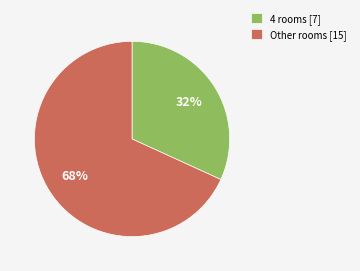

Approximately how many times larger is the value at Other rooms [15] compared to 4 rooms [7]?

2.1